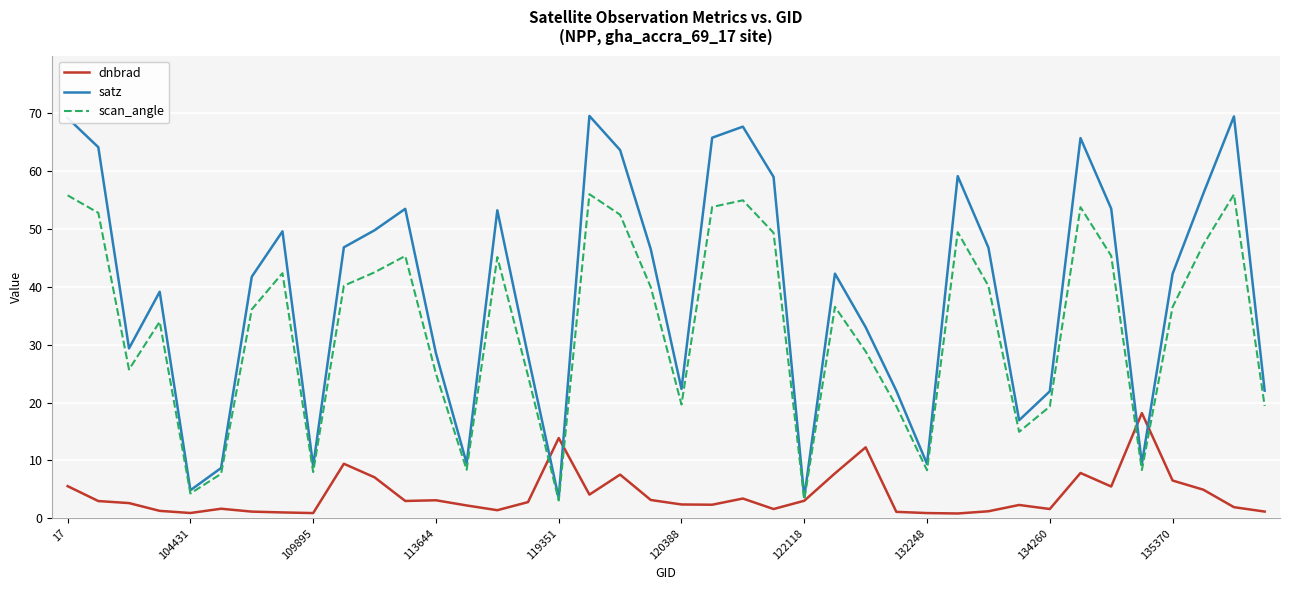

Rank the series by their average value, from highest to lowest.

satz, scan_angle, dnbrad